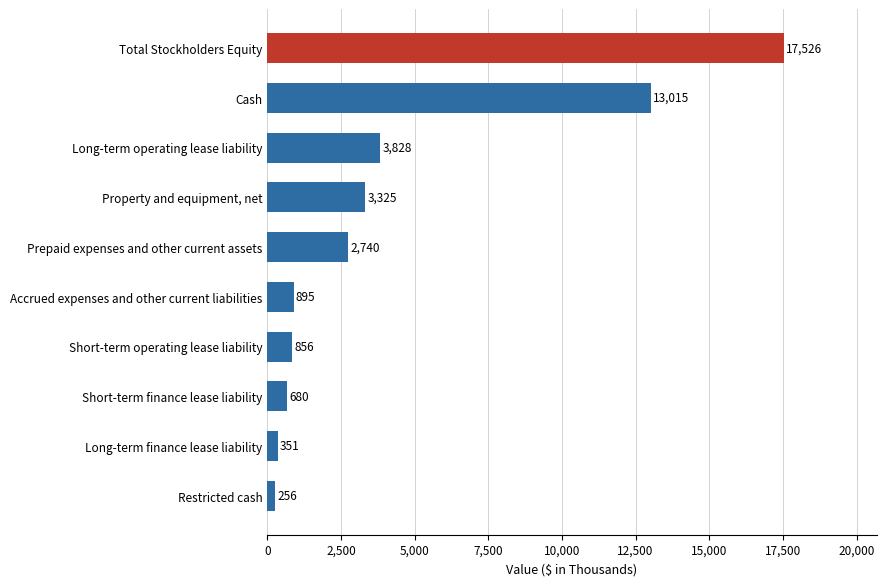

Which has a higher value, Cash or Short-term finance lease liability?

Cash